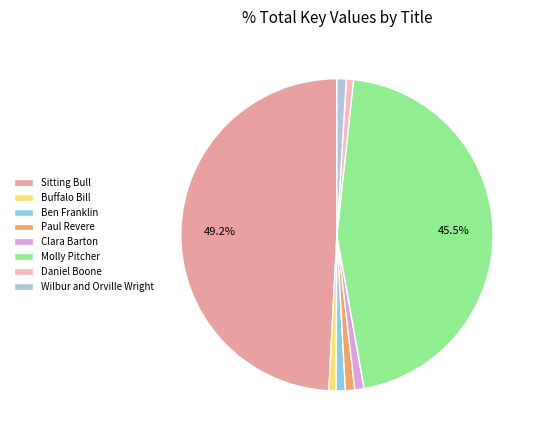

How many slices are in this pie chart?

8